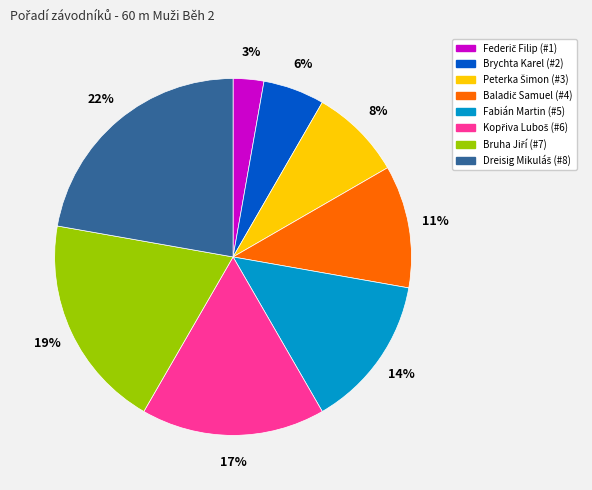

To the nearest percent, what is the difference between the largest and smallest slice percentages?

19%